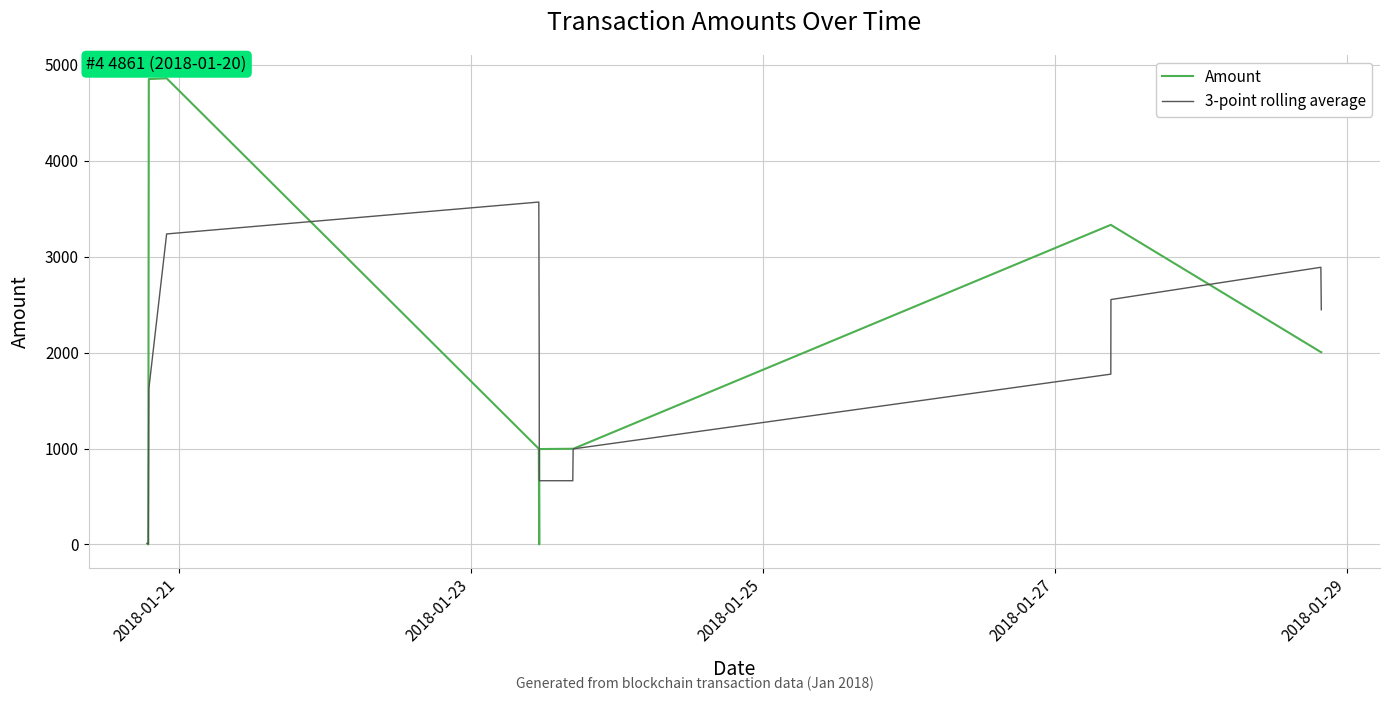

Which series has the widest spread of values?

Amount